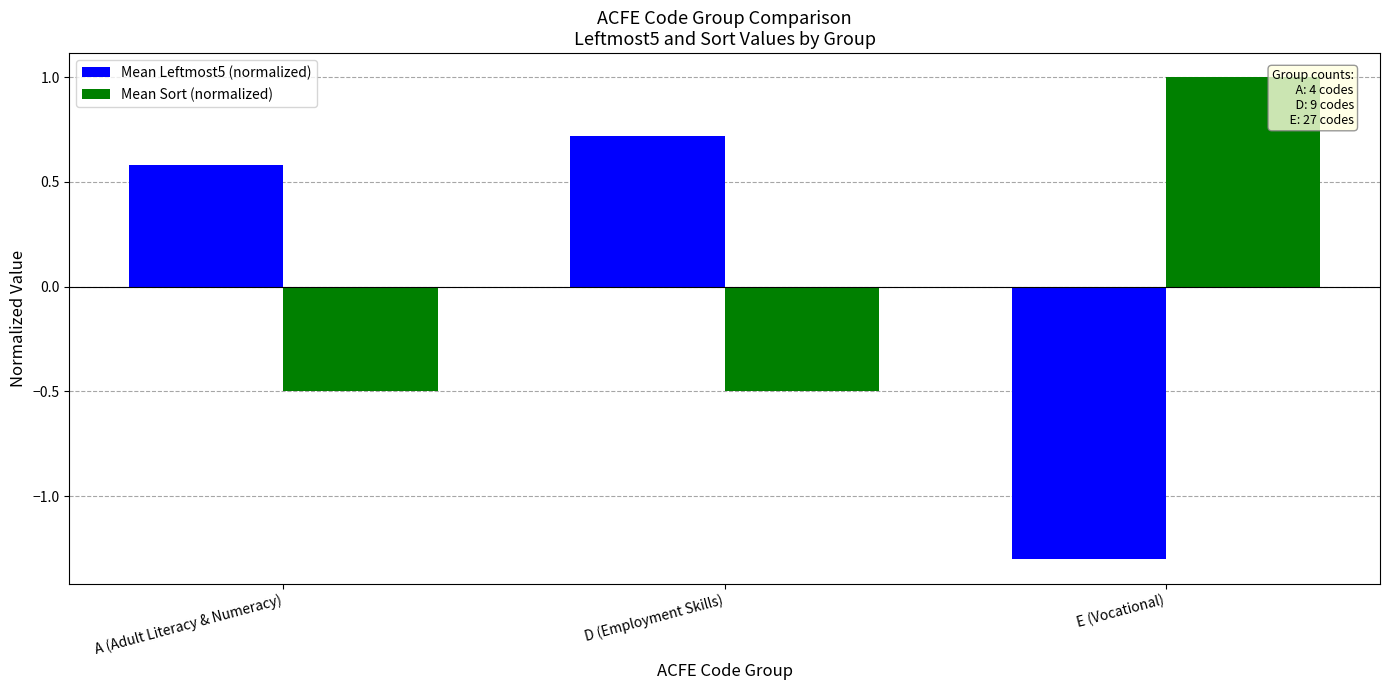

Count the Mean Sort (normalized) values in the range 0 to 1.

1